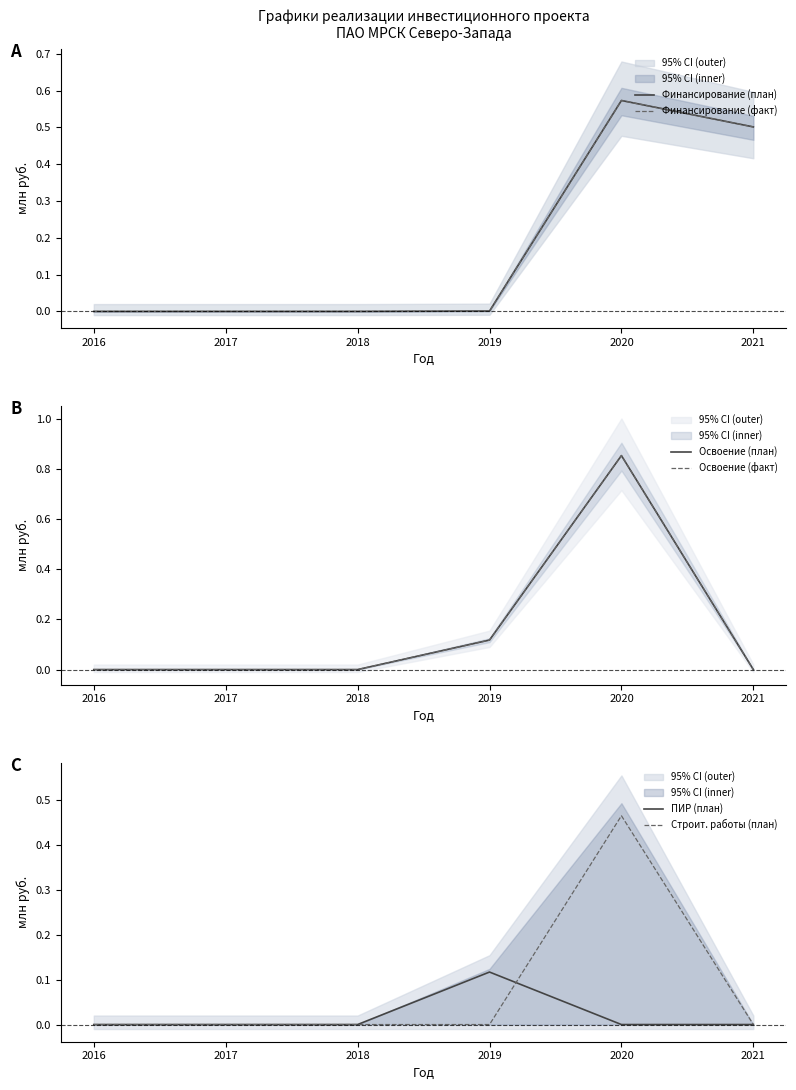

Which has a higher value, 2018 or 2017?

2018